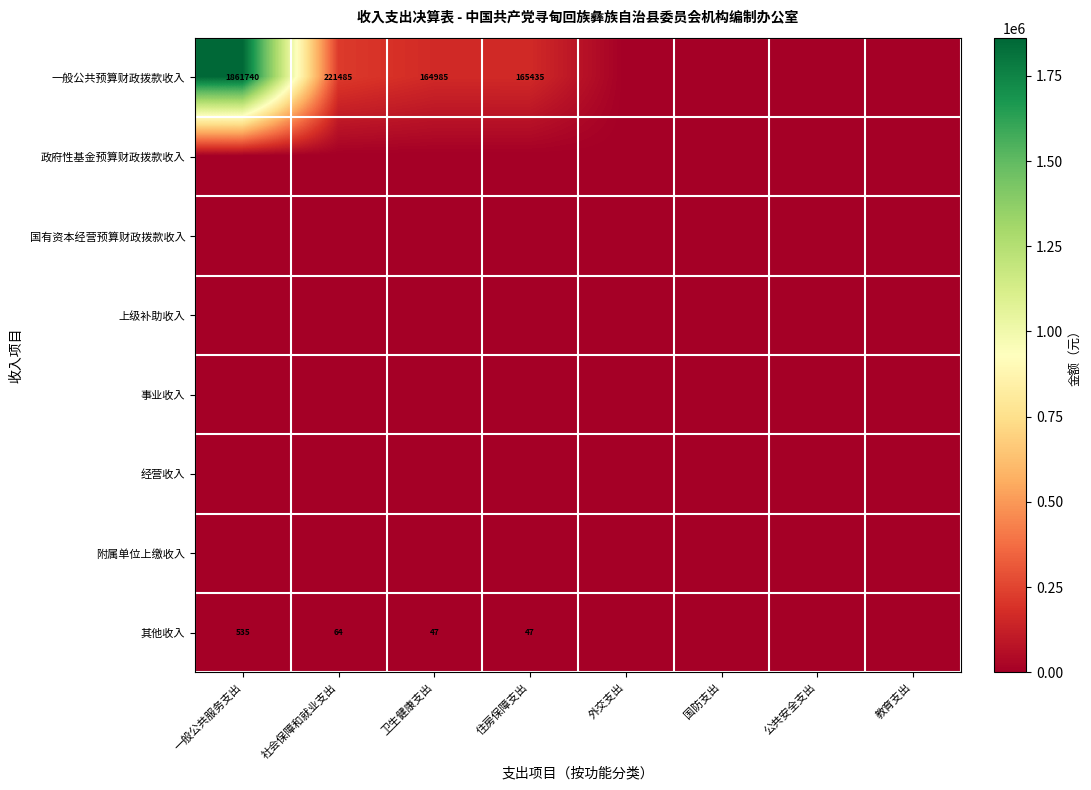

At which category does the chart reach its minimum across all series?

外交支出